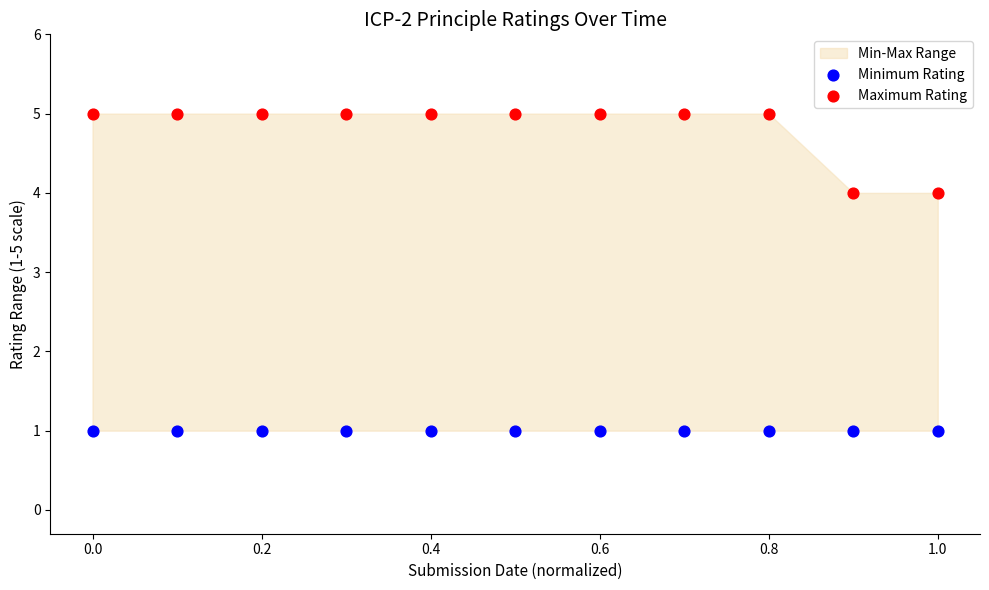

Which series reaches the minimum Y coordinate?

Minimum Rating